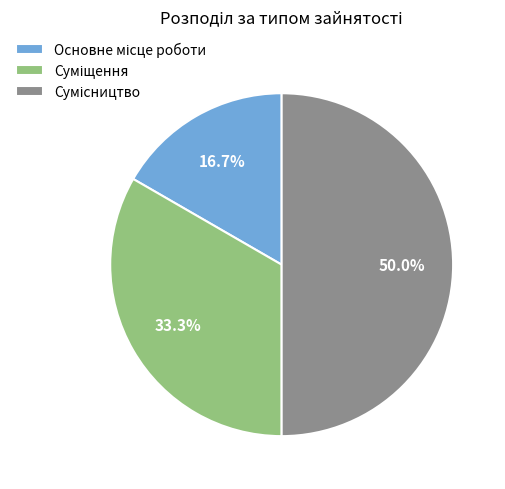

To the nearest percent, what is the average slice percentage?

33%